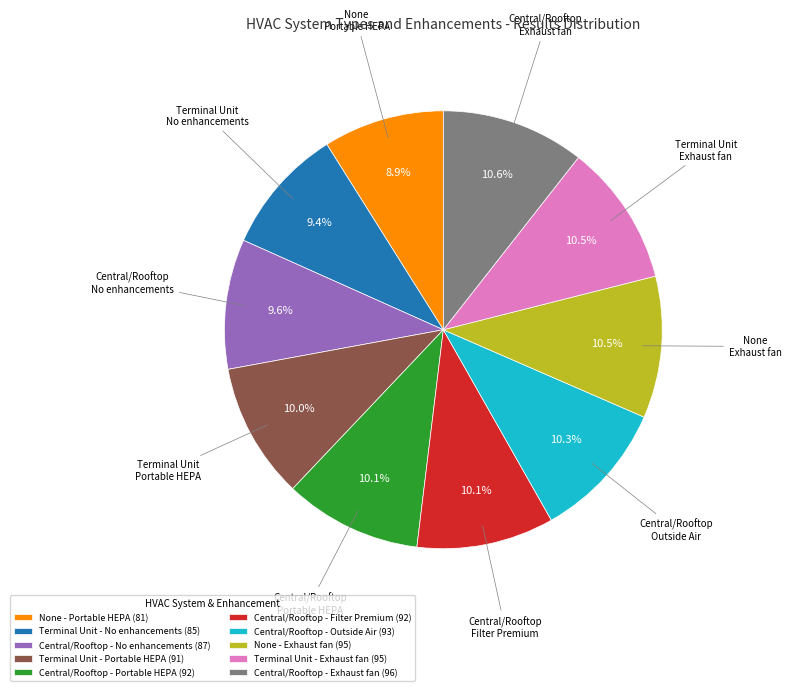

What is the total percentage of Terminal Unit - No enhancements (85) and Terminal Unit - Portable HEPA (91)?

19.4%